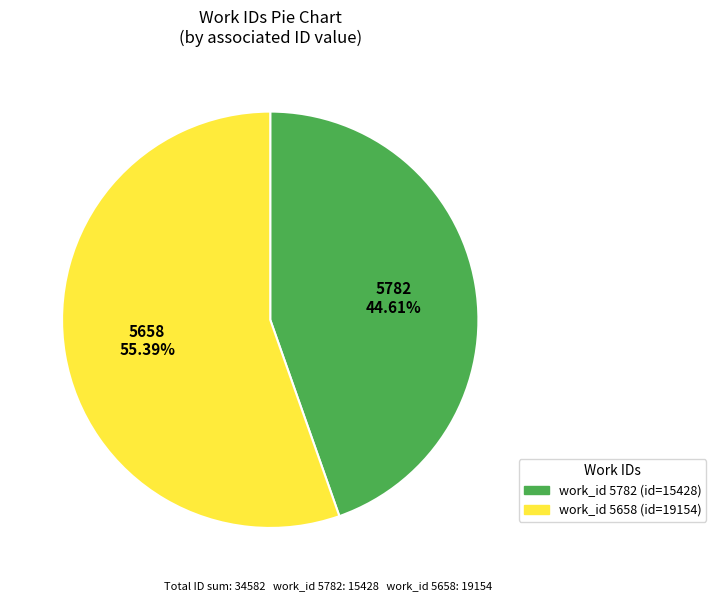

Is there a majority slice in this chart?

Yes